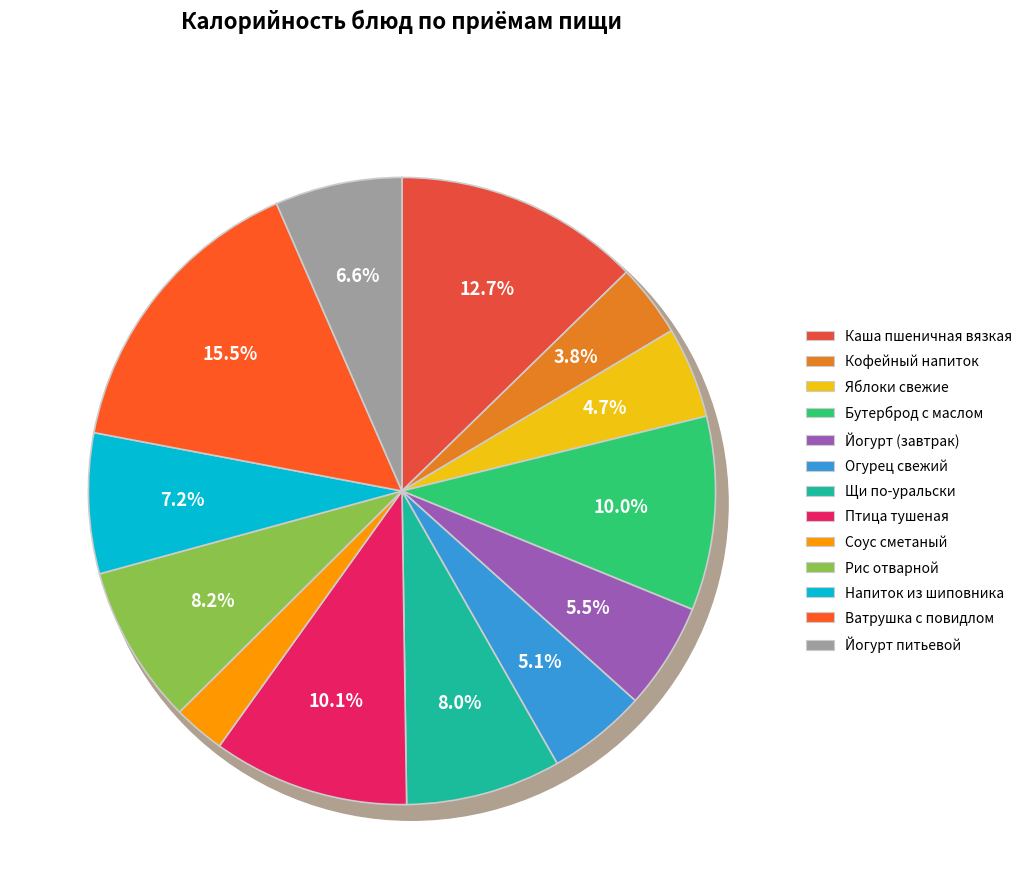

Rank the categories by value from highest to lowest.

Ватрушка с повидлом, Каша пшеничная вязкая, Птица тушеная, Бутерброд с маслом, Рис отварной, Щи по-уральски, Напиток из шиповника, Йогурт питьевой, Йогурт (завтрак), Огурец свежий, Яблоки свежие, Кофейный напиток, Соус сметаный